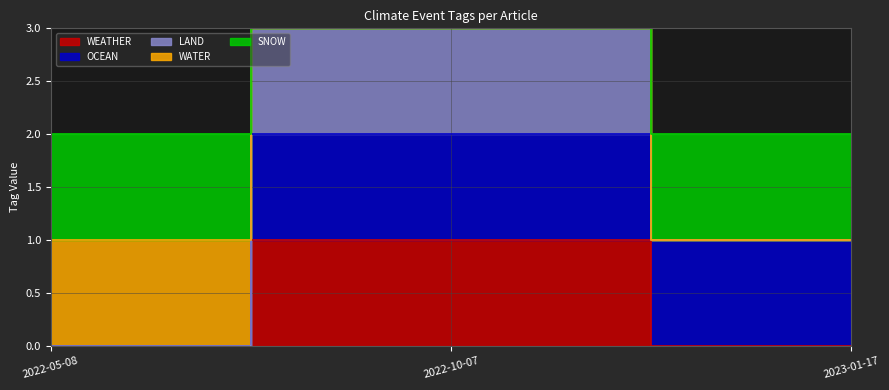

The WEATHER series shows 0 at 2023-01-17. True or false?

False